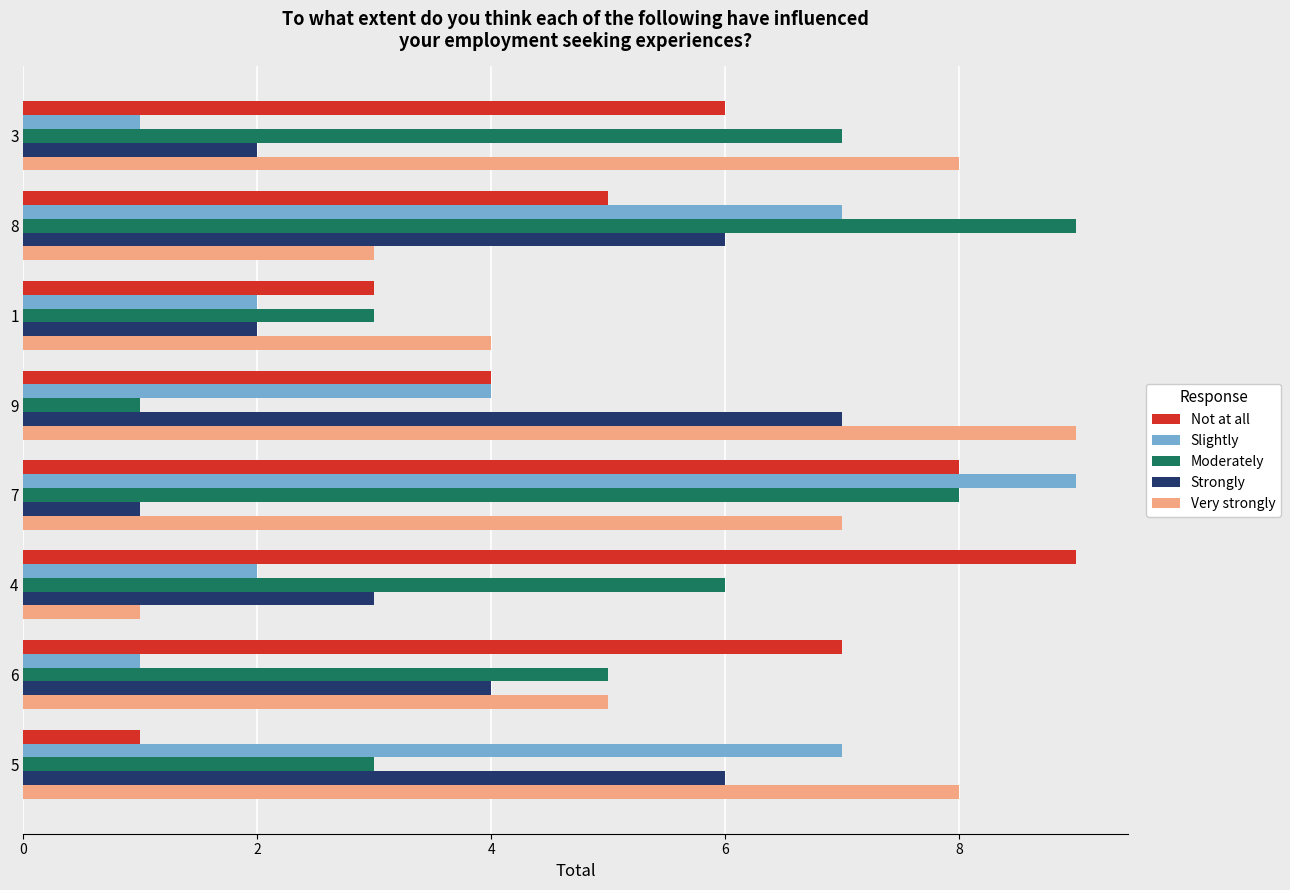

Is the value of Not at all at 7 greater than the value of Strongly at 8?

Yes